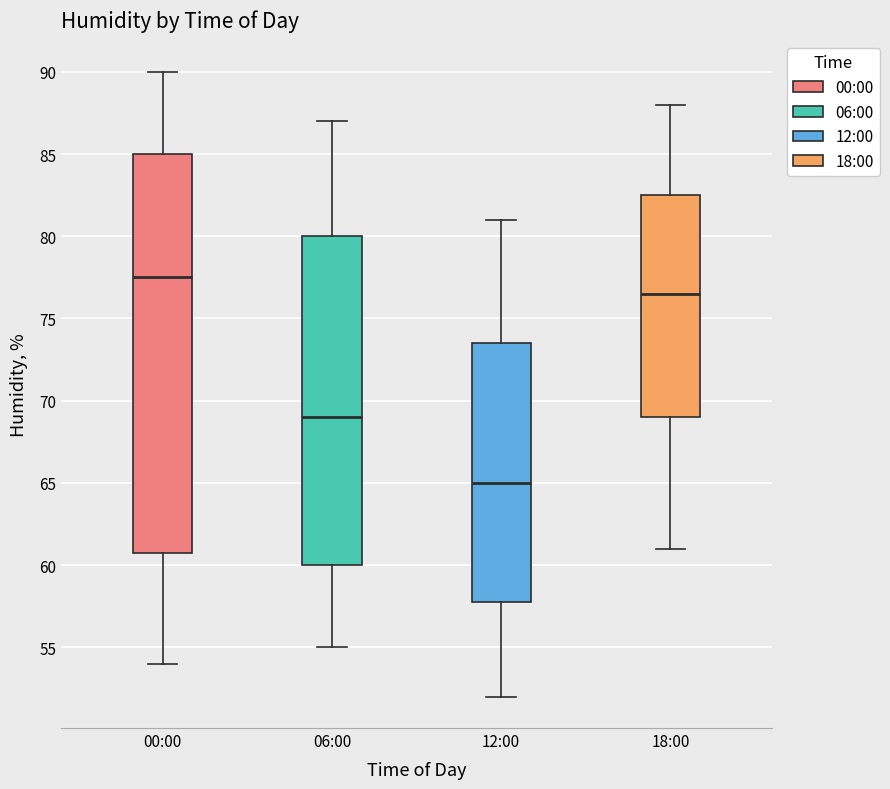

Where is the upper edge of the box for 18:00 on the y-axis? The values are not printed on the chart, so give them approximately, as read against the axis.

82.5